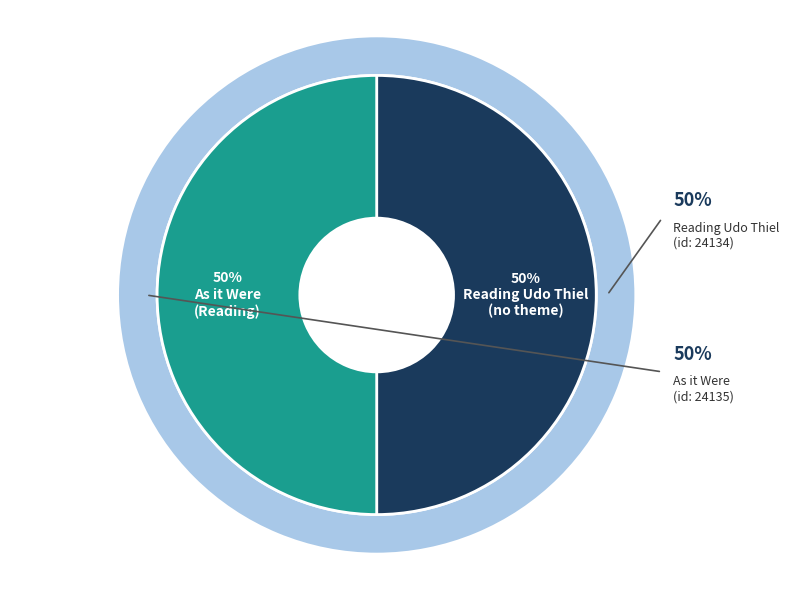

Rank the categories by value from lowest to highest.

Reading Udo Thiel (no theme), As it Were (Reading)